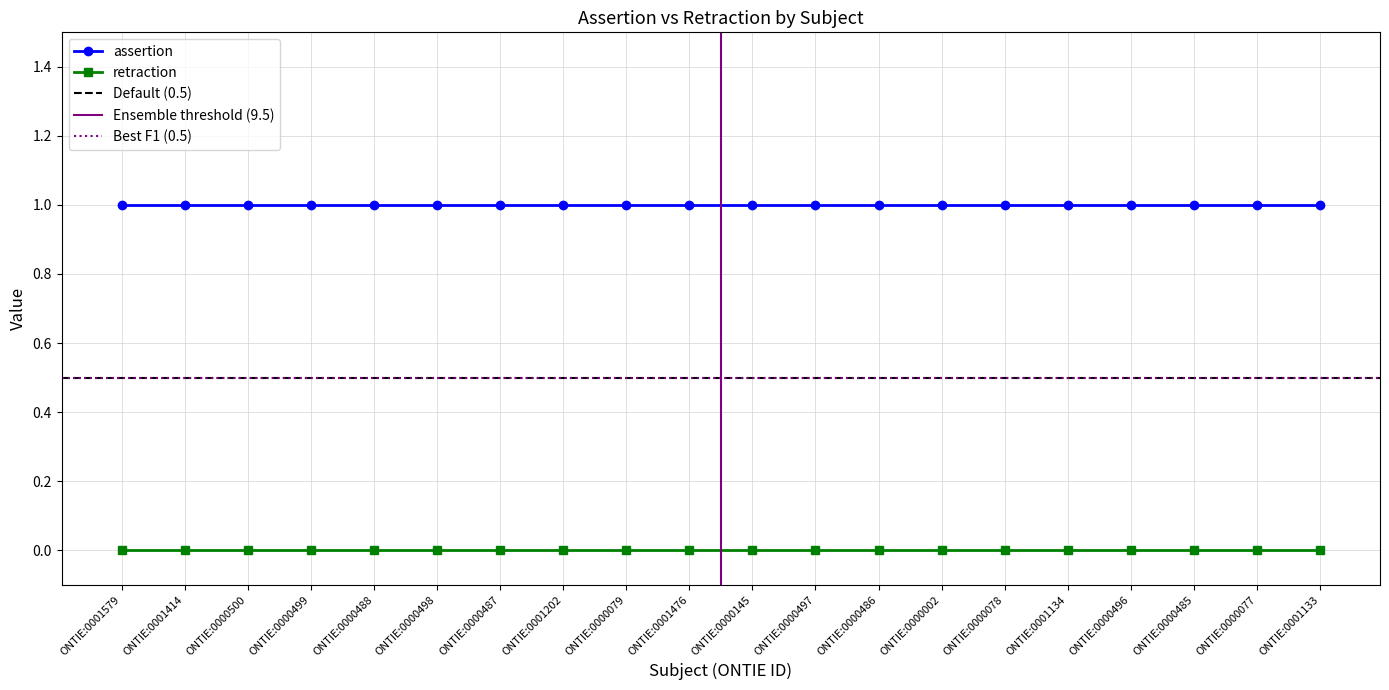

What position from the right is ONTIE:0000145?

10